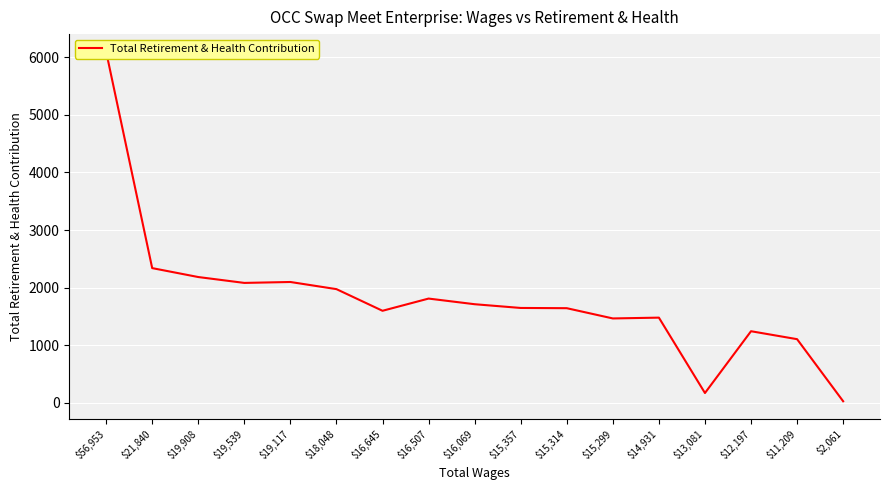

Which has a higher value, $2,061 or $13,081?

$13,081